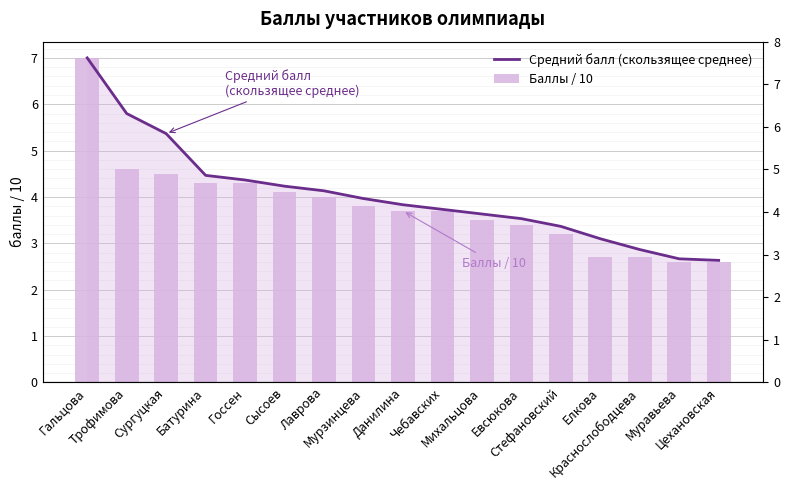

What is the value of the Баллы / 10 bar at the 5th from the left?

4.3